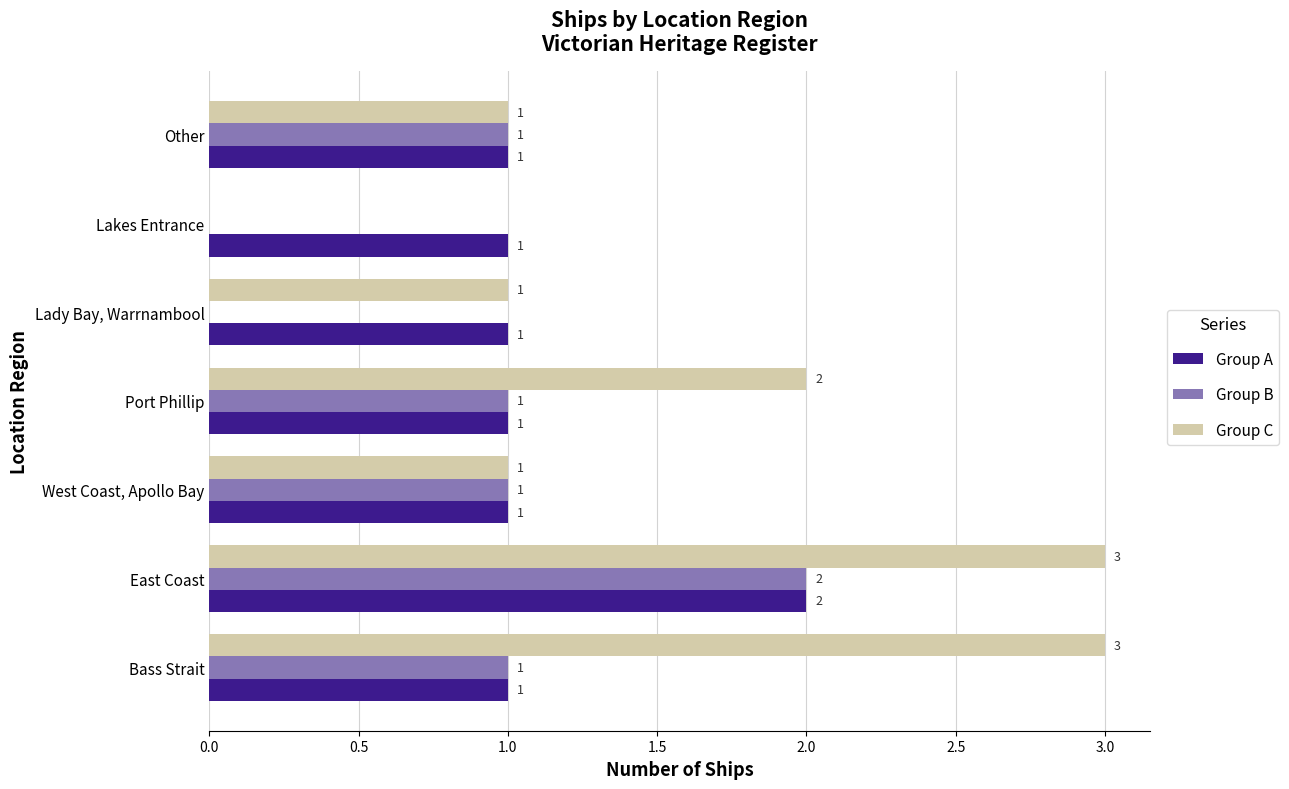

At which label does Group B reach its peak?

East Coast